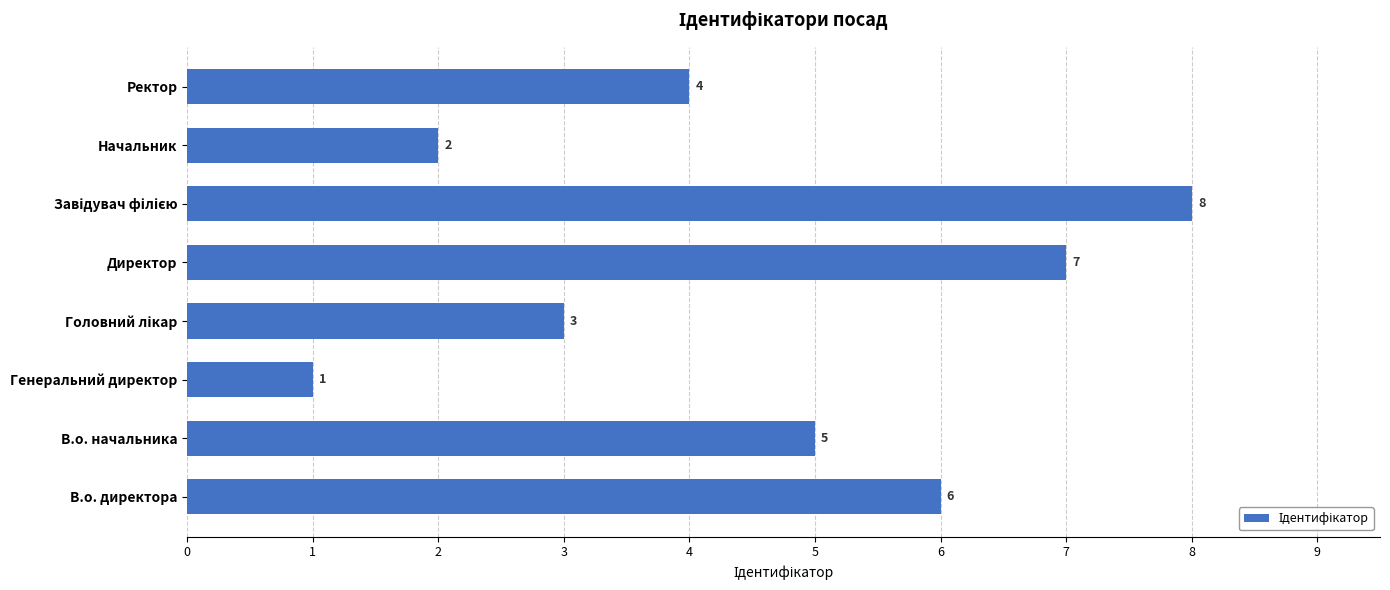

What value does the data have at Ректор?

4